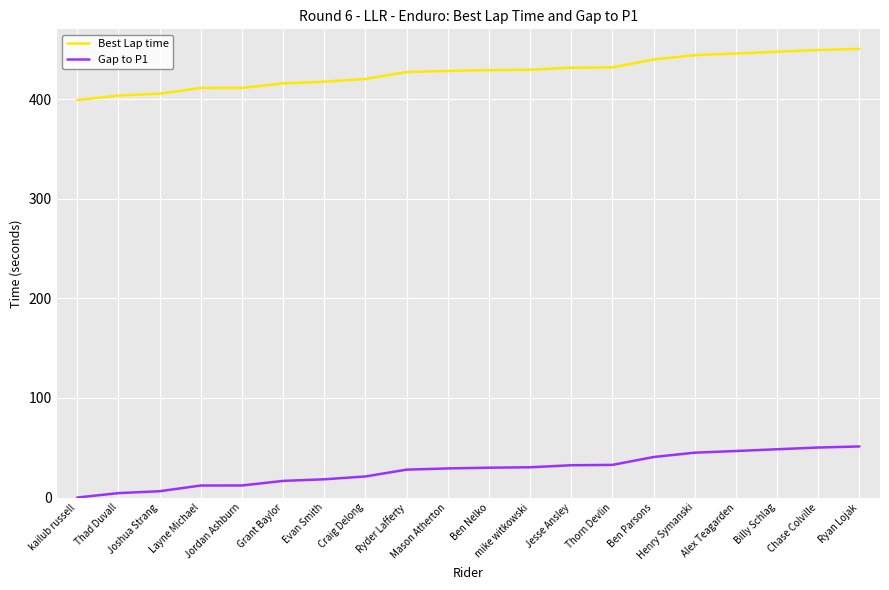

True or false: Gap to P1 and Best Lap time cross at least once.

False